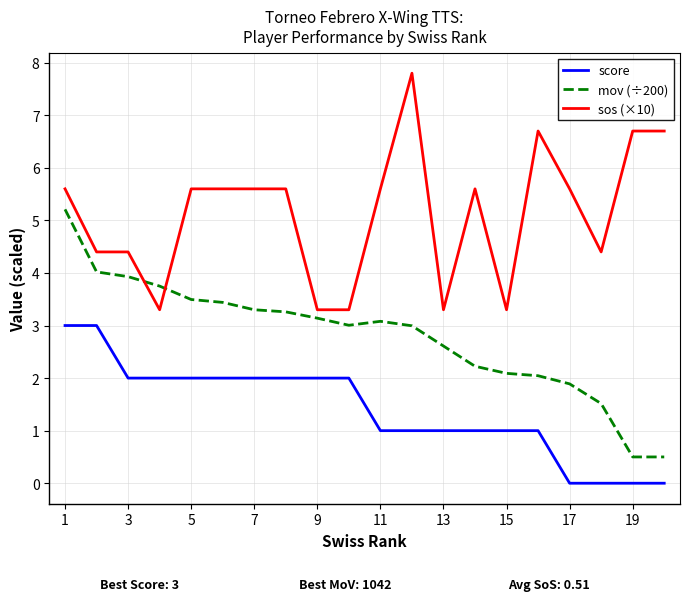

Count the number of data series in this chart.

3